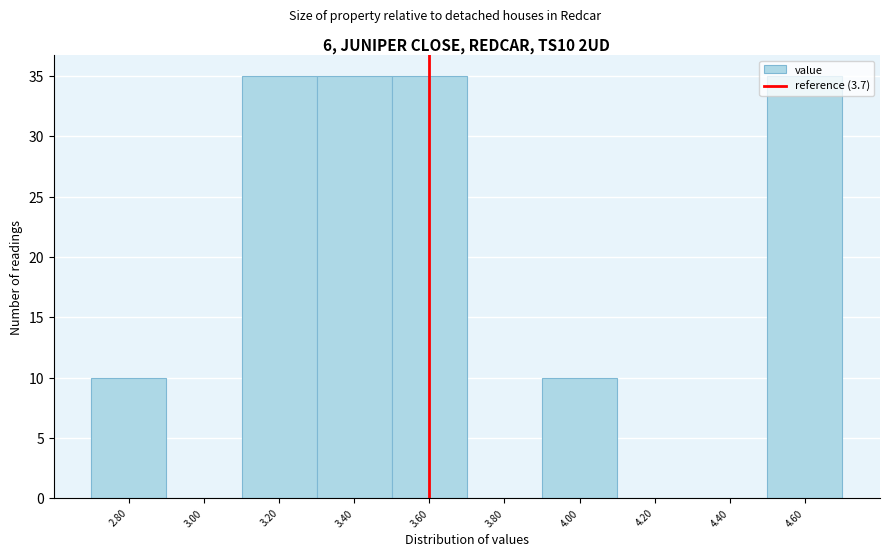

What is the greatest value displayed?

35